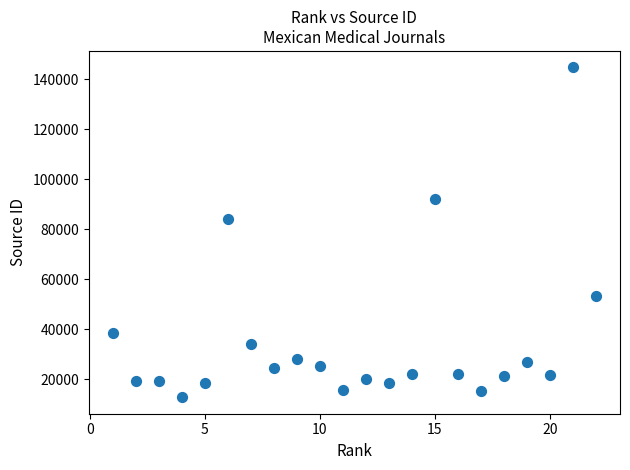

What Y value in the scatter plot is closest to 78704?

83937